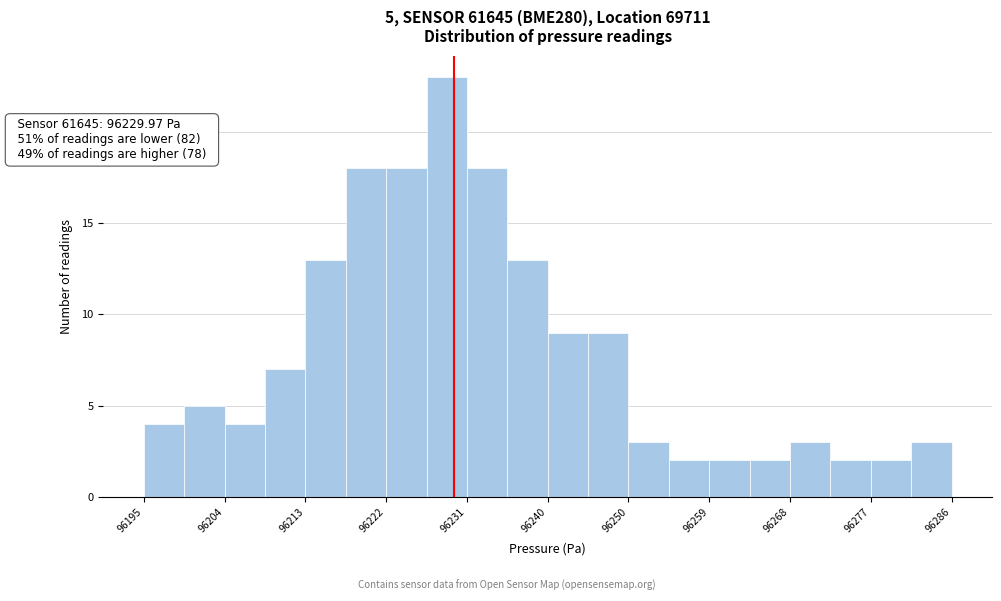

Which range on the x-axis has the tallest bar?

96227 to 96231